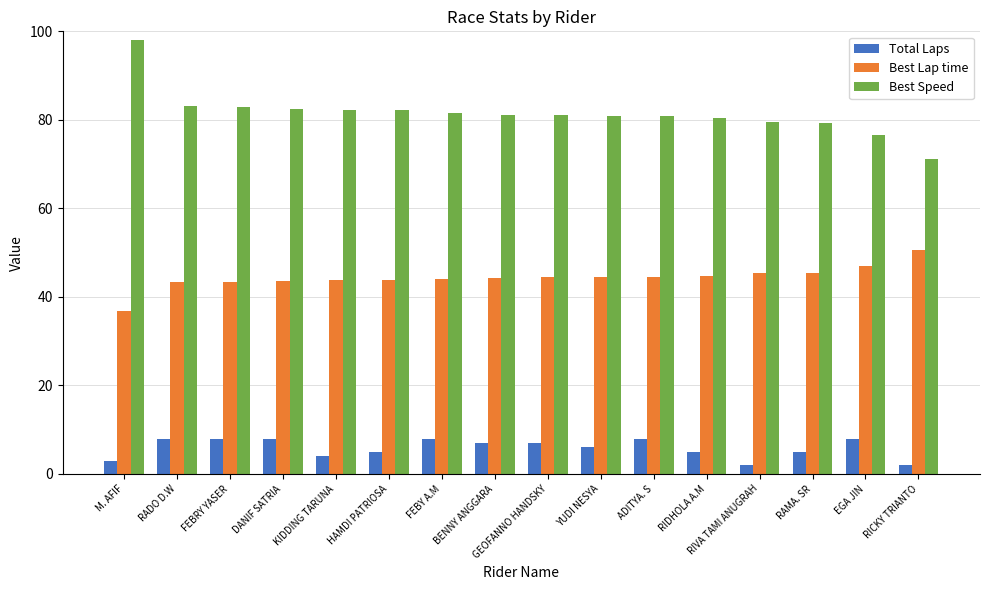

What is the maximum value for Best Speed?

97.9